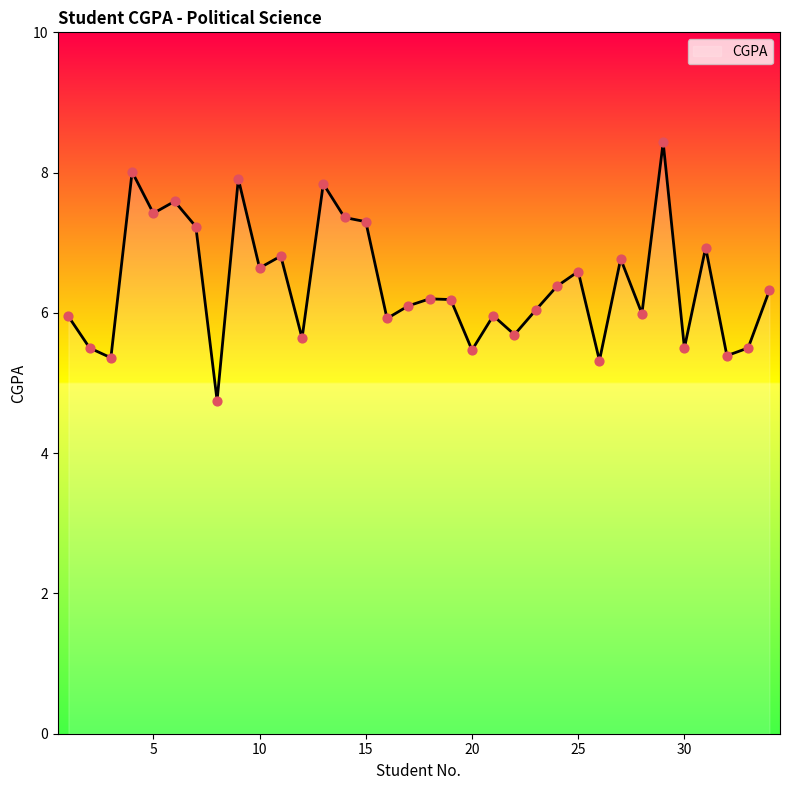

What is the greatest value displayed?

8.4